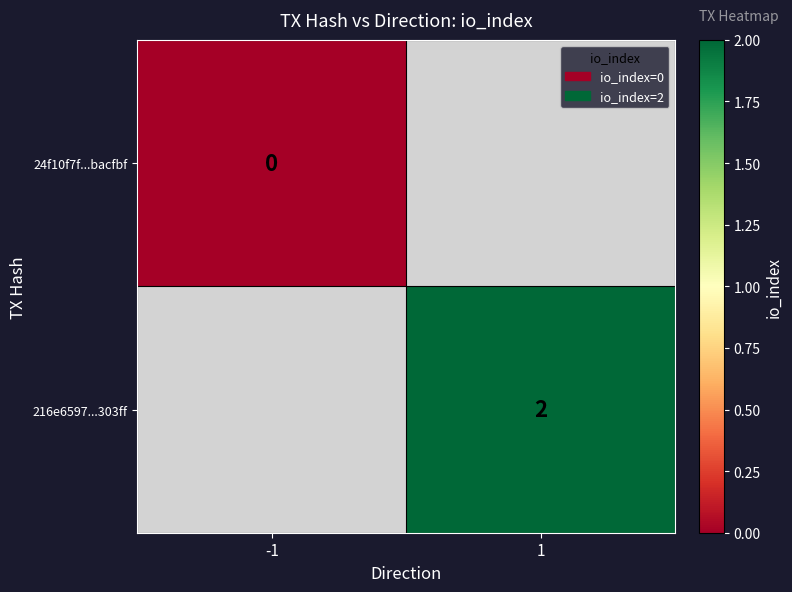

Between 1 and -1, which is larger?

-1